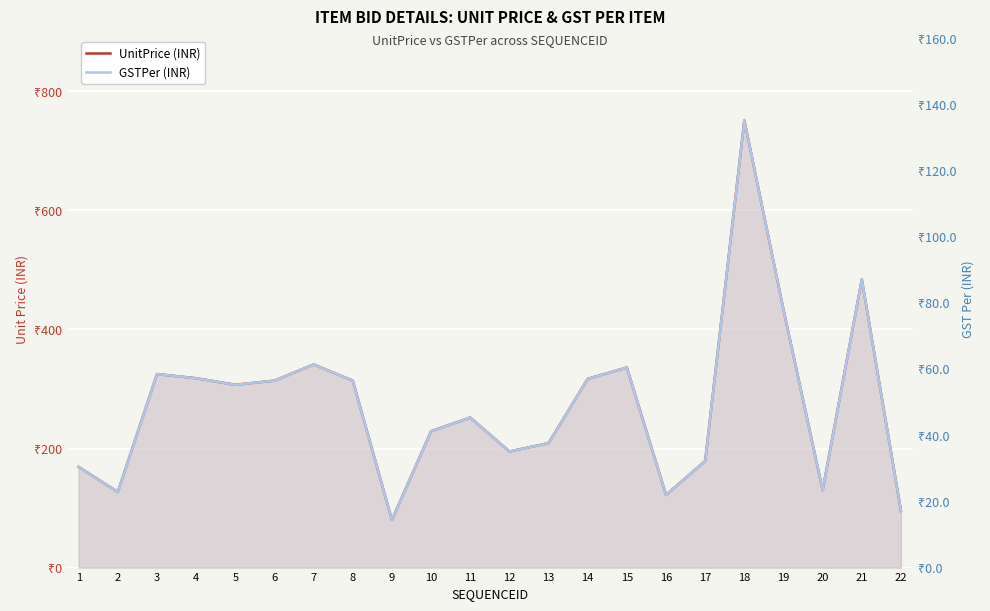

What is the sum of the UnitPrice (INR) values at 3 and 6?

639.0